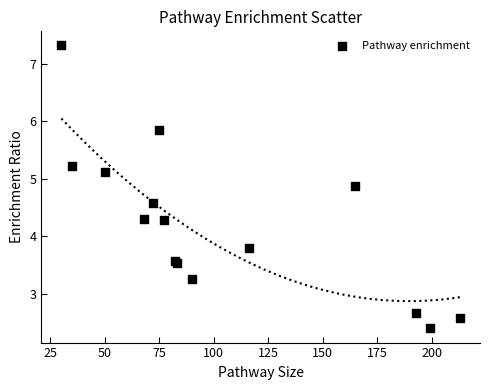

What Y value in the scatter plot is closest to 4?

3.8